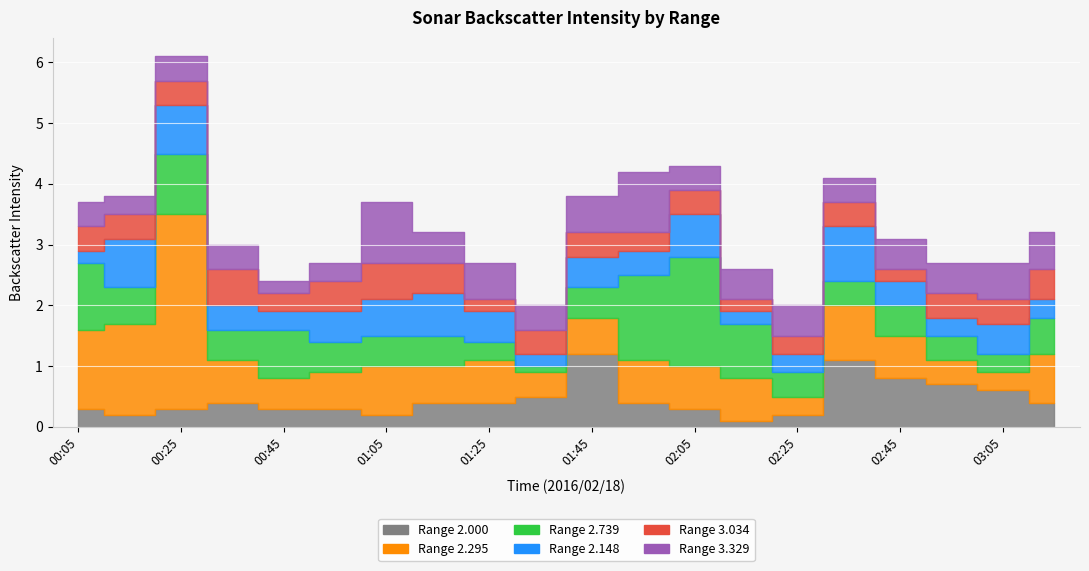

The 3.034 series shows 0.4 at 02:35. True or false?

True